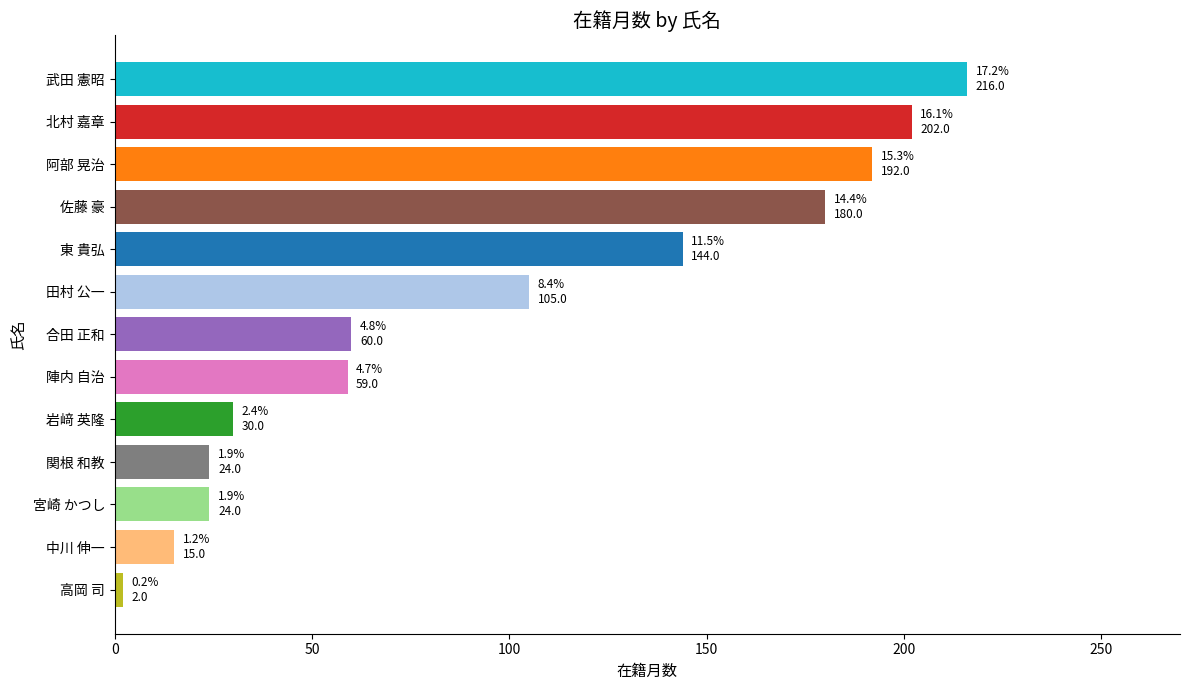

What is the average value?

96